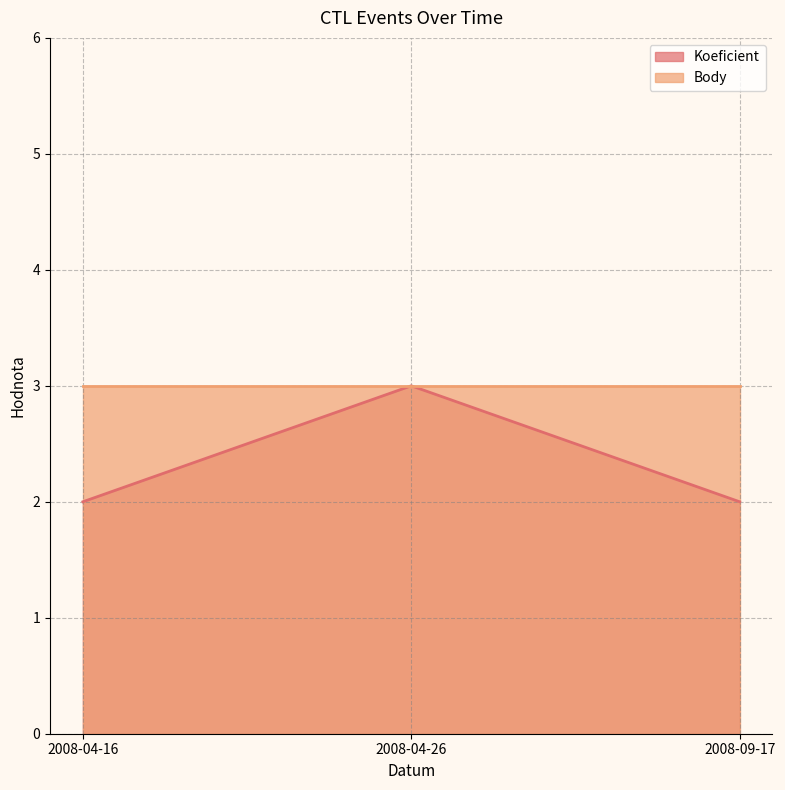

Approximately how many times larger is the value at 2008-09-17 compared to 2008-04-26?

0.7